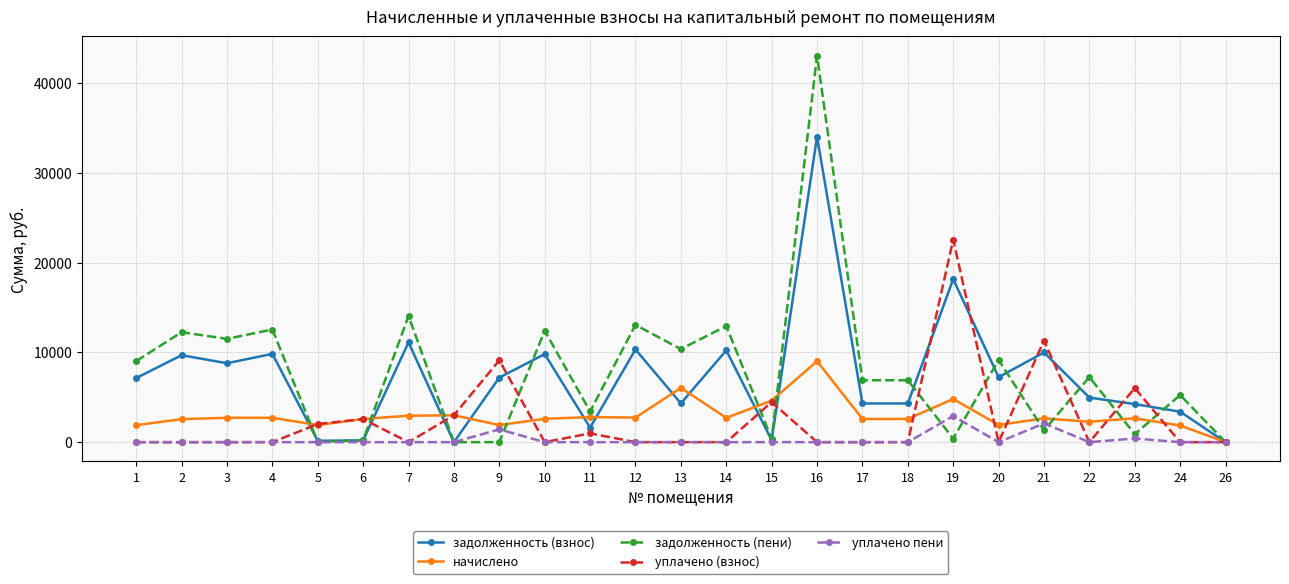

True or false: задолженность (пени) has more than 0 points higher than both neighbors.

True